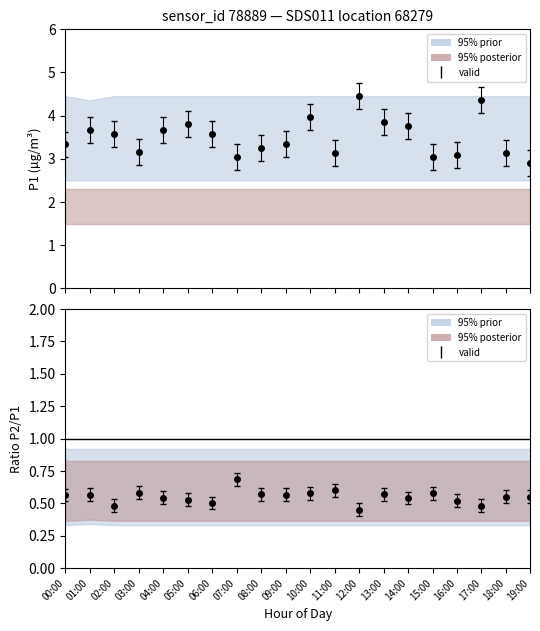

What is the label of the 4th point from the left?

03:00